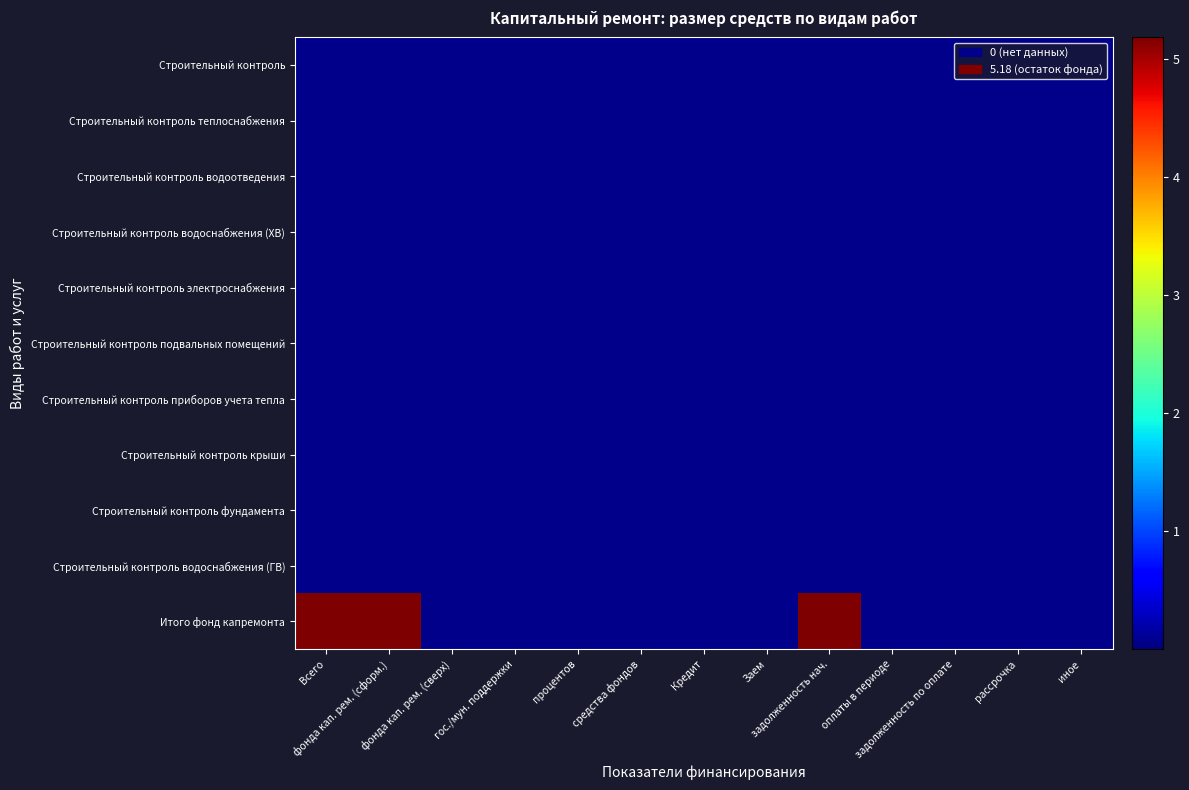

At which category is the sum across all series the highest?

Всего